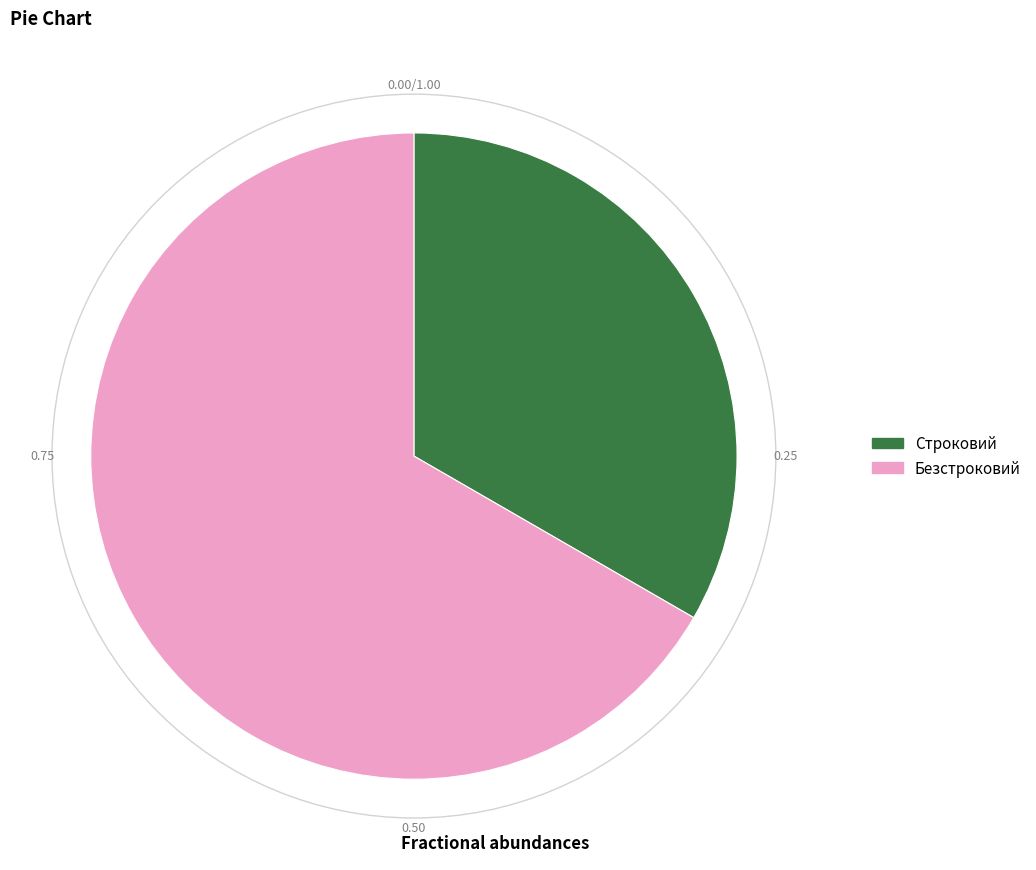

What is the smallest slice in the pie chart?

Строковий